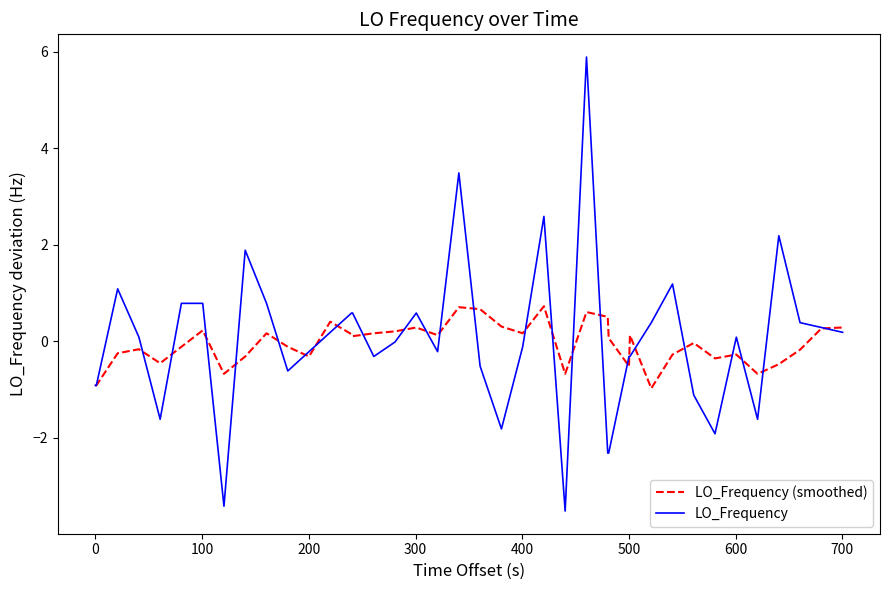

How many categories are shown in the chart?

40